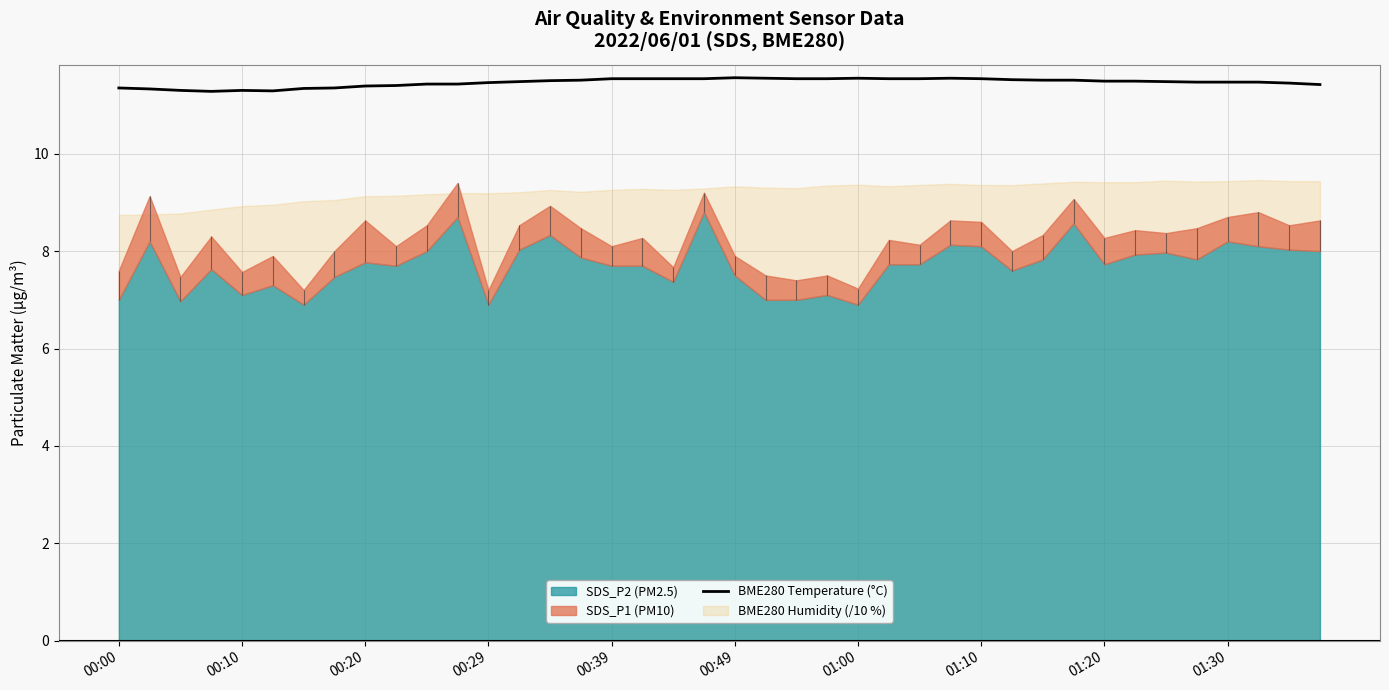

The value of BME280 Temperature (°C) at 00:00 is 2.5. True or false?

False